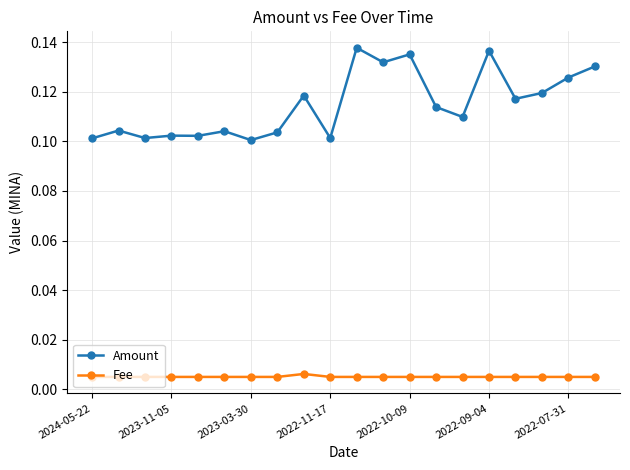

True or false: Fee and Amount intersect in this chart.

False